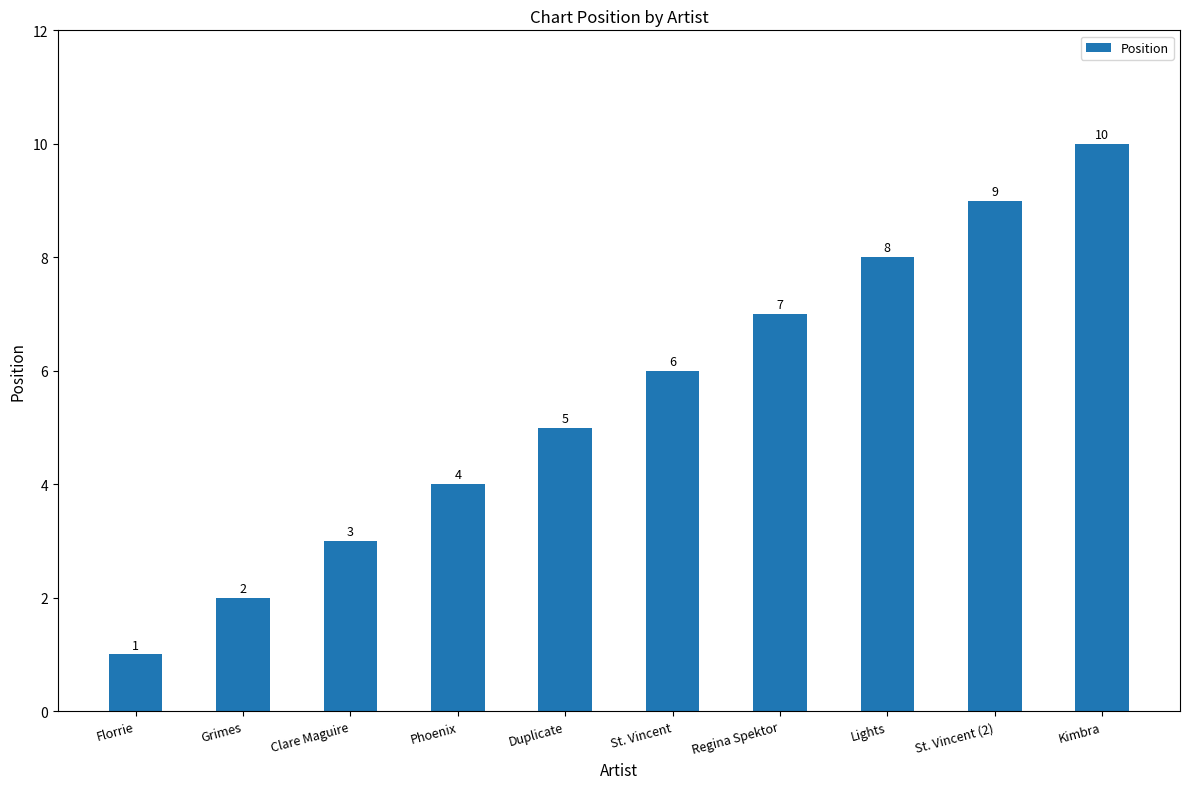

Reading right to left, what are all the values shown in this chart?

10	9	8	7	6	5	4	3	2	1